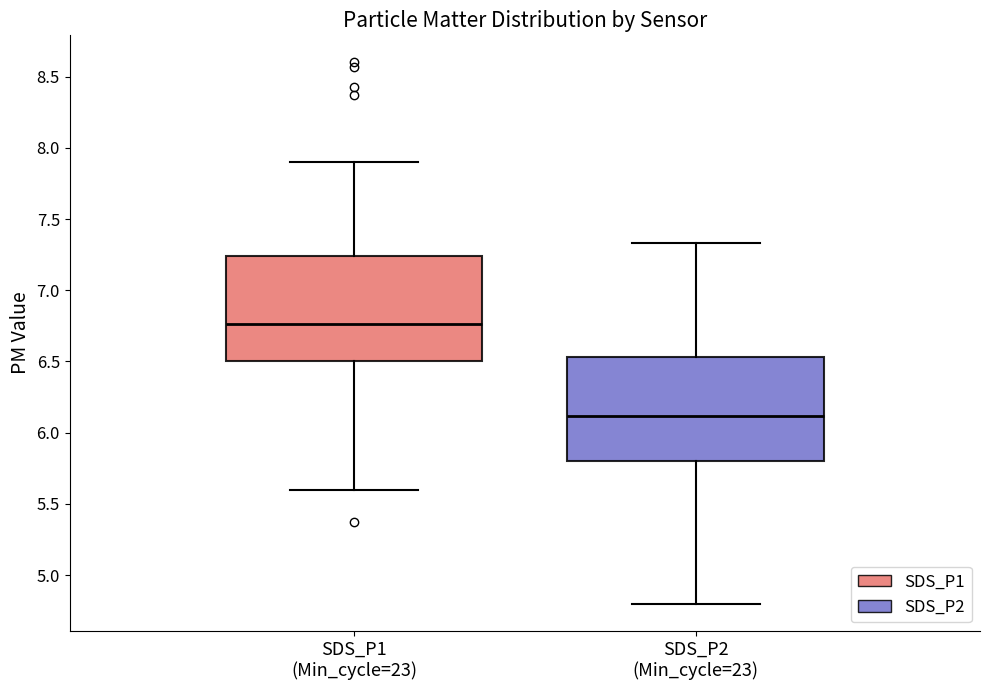

Reading left to right, read every box against the y-axis: the position of its median line, the range the box covers, and the ends of its whiskers. The values are not printed on the chart, so give them approximately, as read against the axis.

SDS_P1 (Min_cycle=23): median 6.75, box 6.50 to 7.25, whiskers 5.60 to 7.90
SDS_P2 (Min_cycle=23): median 6.10, box 5.80 to 6.55, whiskers 4.80 to 7.35